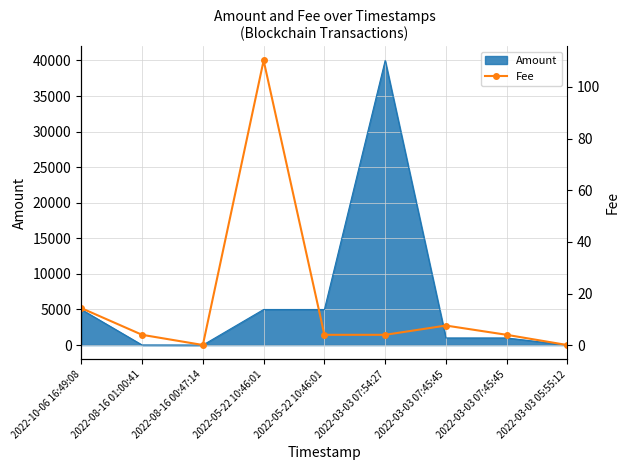

The value at 2022-08-16 00:47:14 is 0.0. True or false?

False